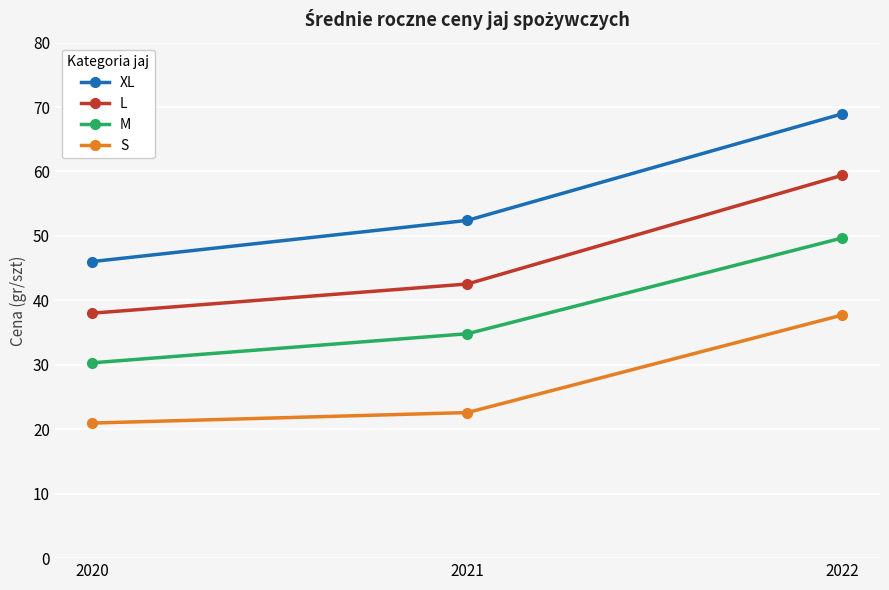

Count the number of data series in this chart.

4